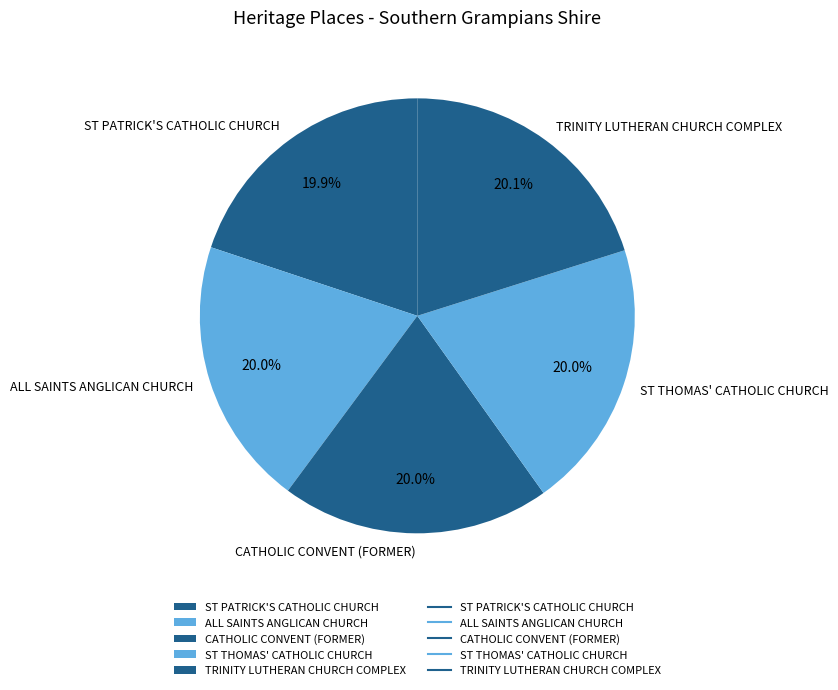

To the nearest percent, what is the combined percentage of ST THOMAS' CATHOLIC CHURCH and CATHOLIC CONVENT (FORMER)?

40%